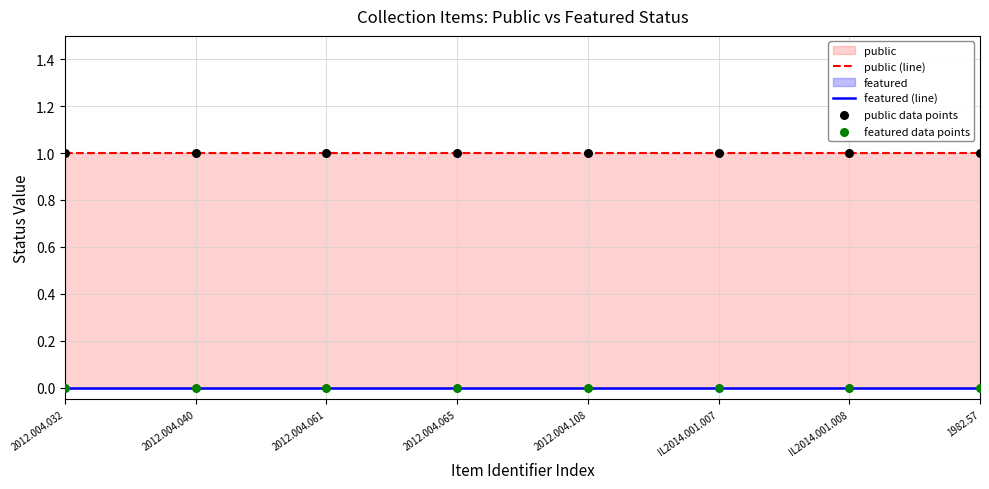

Is the value of public at 2012.004.108 greater than the value of featured at 2012.004.108?

Yes